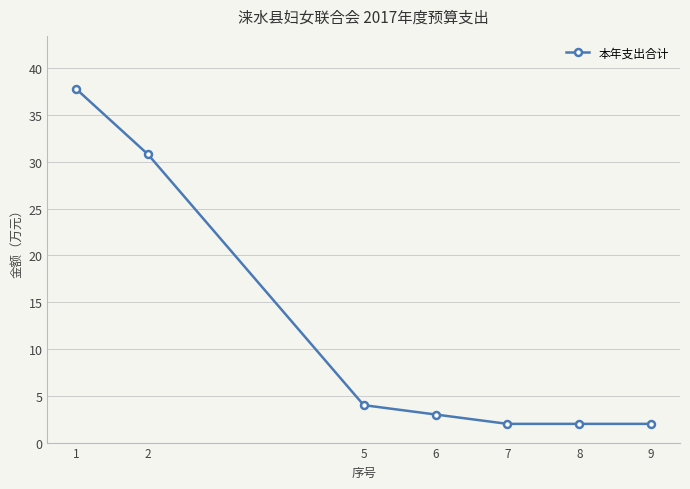

What is the maximum value shown in the chart?

37.8